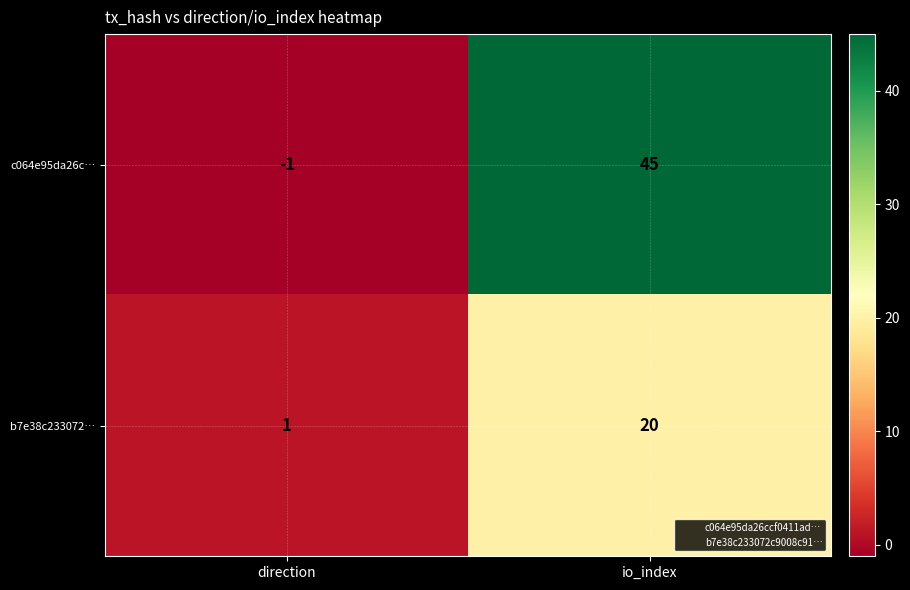

True or false: b7e38c233072… has a value of 1 at direction.

True